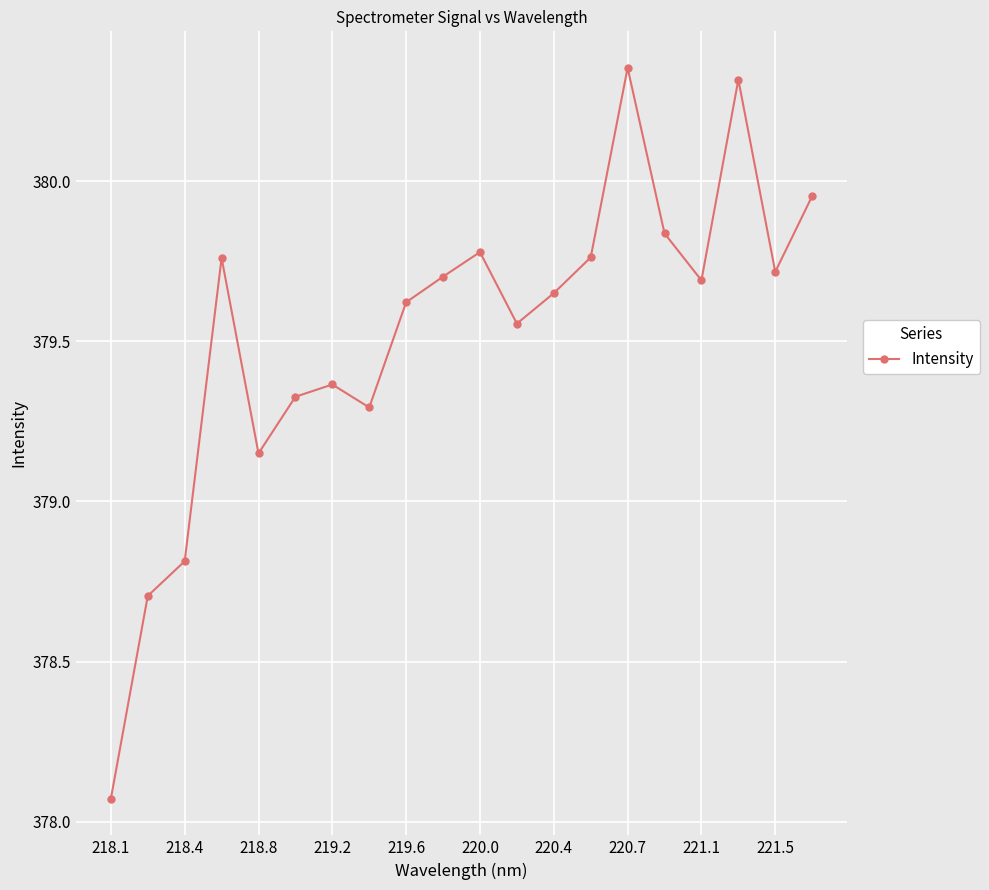

Does the chart display data point markers on the line(s)?

Yes